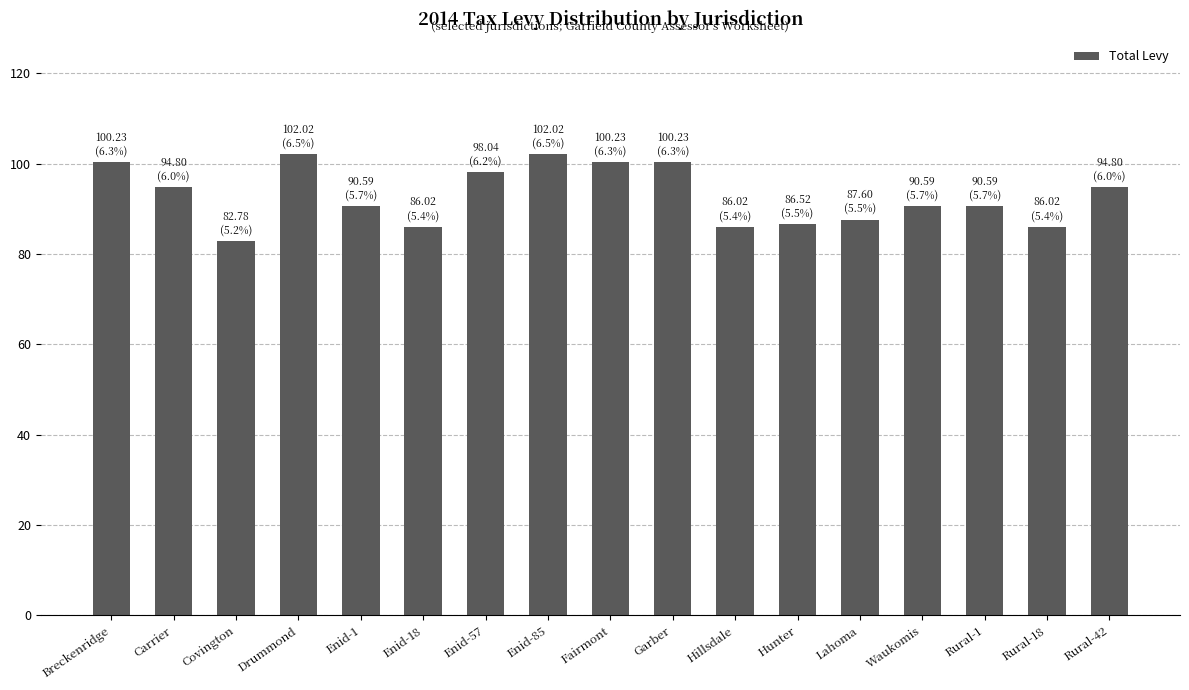

The value at Rural-18 is 121.5. True or false?

False